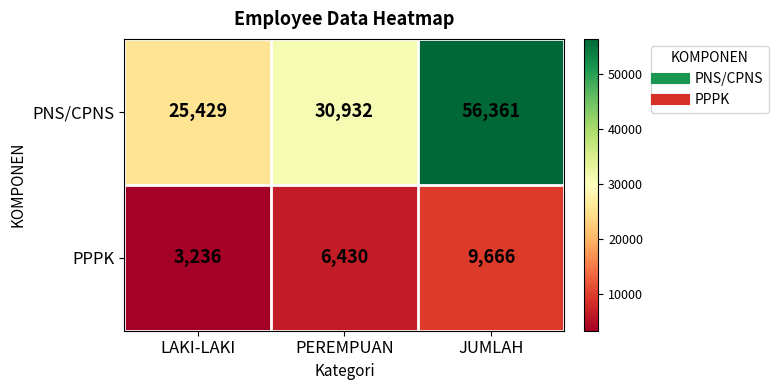

How many data points does each series have?

3